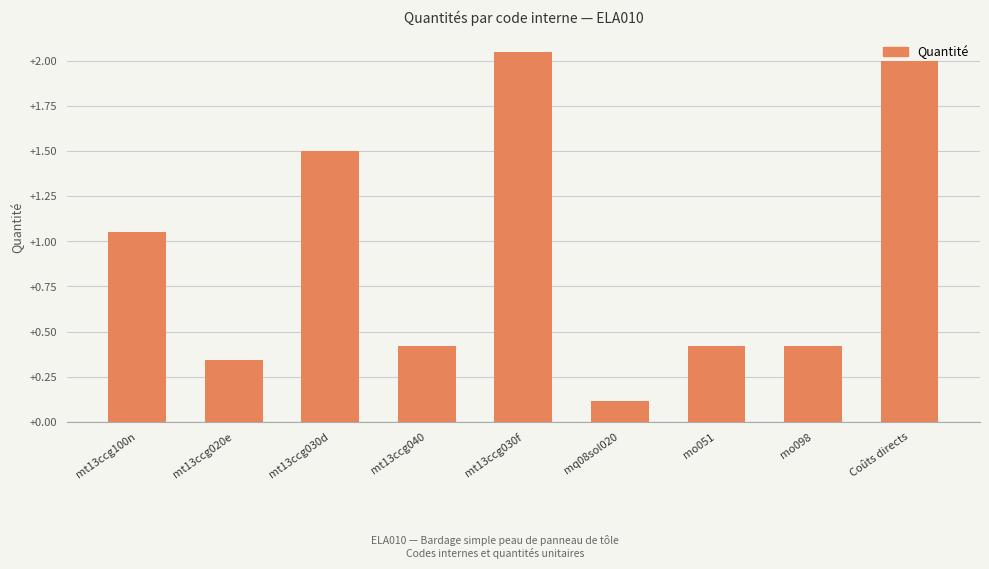

What is the label of the 9th bar from the right?

mt13ccg100n